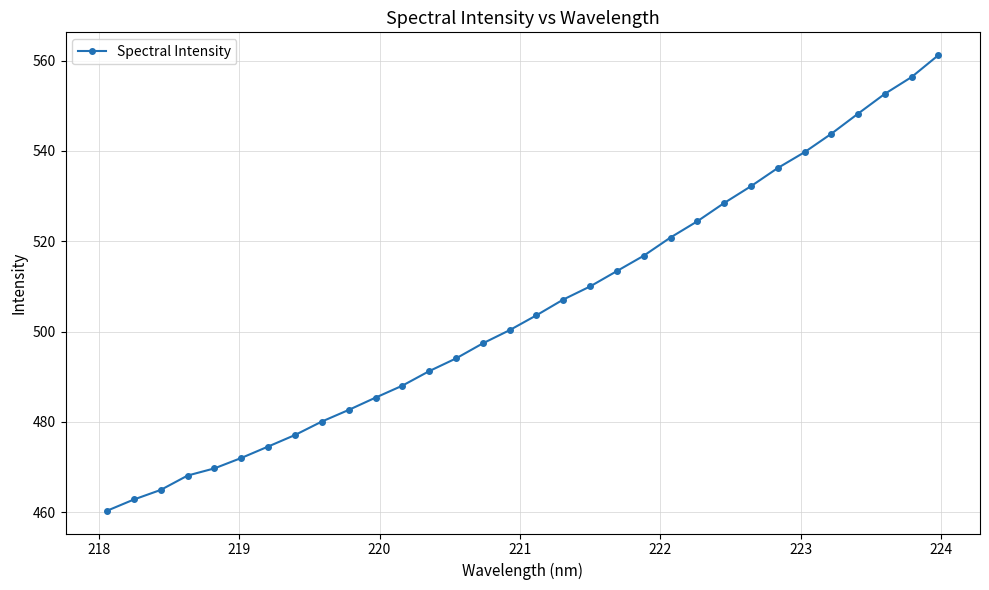

What is the smallest value displayed?

460.3